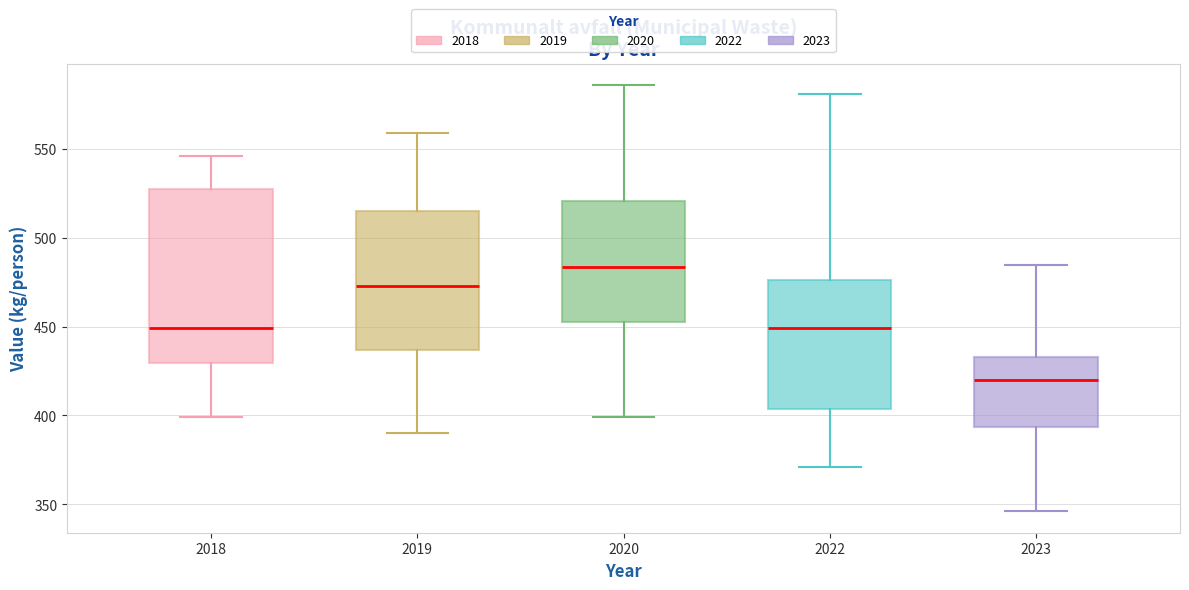

Reading left to right, read every box against the y-axis: the position of its median line, the range the box covers, and the ends of its whiskers. The values are not printed on the chart, so give them approximately, as read against the axis.

2018: median 450, box 430 to 530, whiskers 400 to 545
2019: median 475, box 435 to 515, whiskers 390 to 560
2020: median 485, box 455 to 520, whiskers 400 to 585
2022: median 450, box 405 to 475, whiskers 370 to 580
2023: median 420, box 395 to 435, whiskers 345 to 485